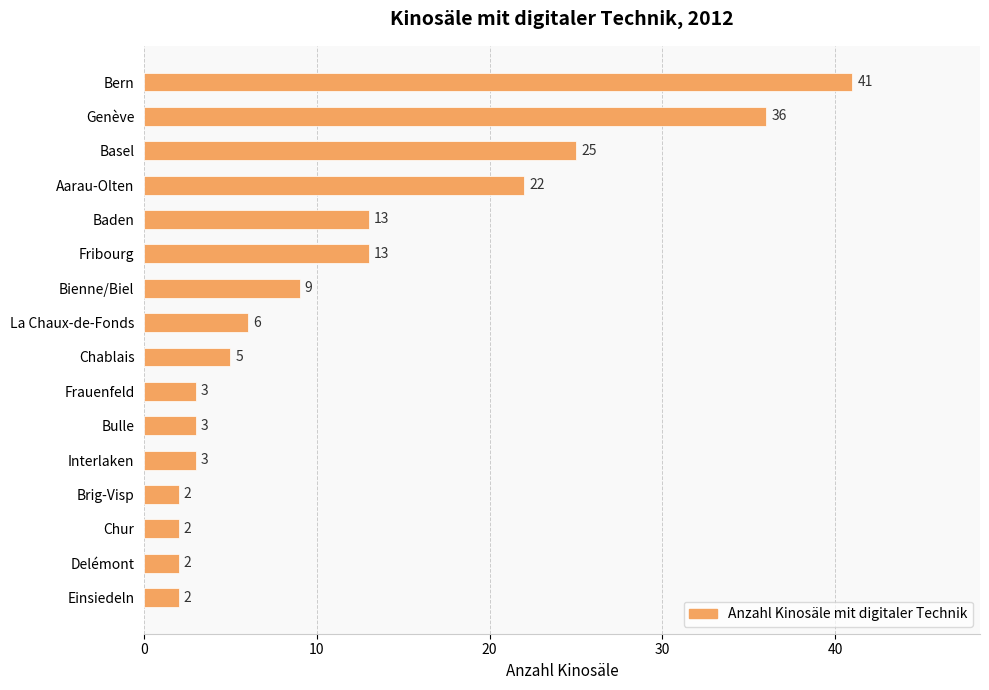

Reading top to bottom, list all the values displayed in this chart.

41	36	25	22	13	13	9	6	5	3	3	3	2	2	2	2